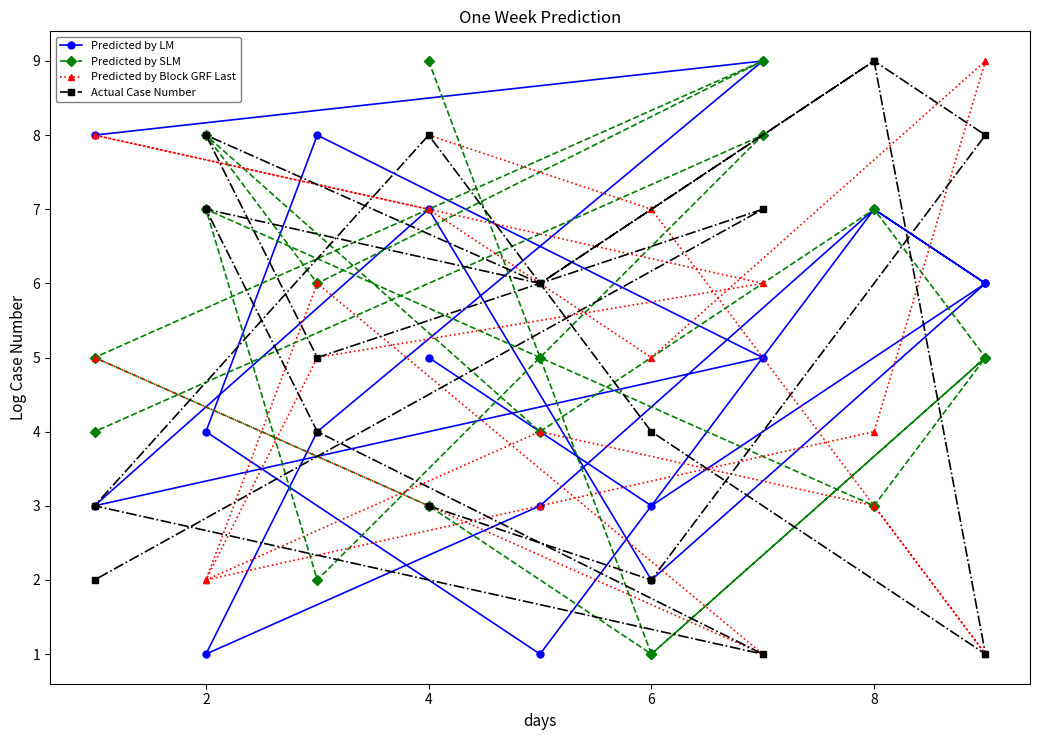

Does the chart have visible grid lines?

No